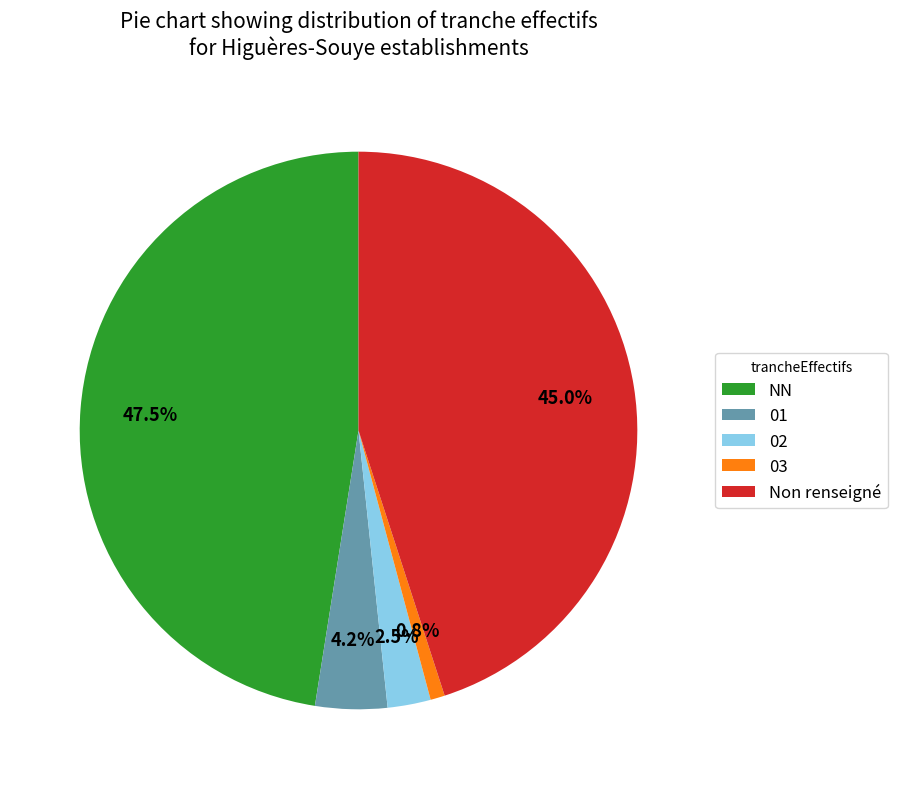

What percentage do Non renseigné and 03 together represent?

45.8%